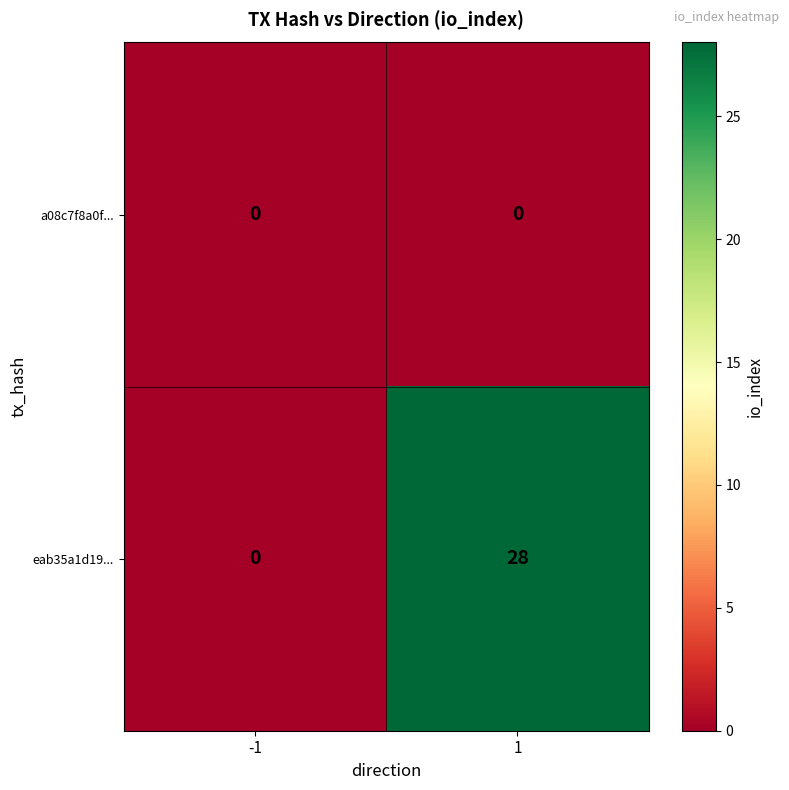

List the series in order of their peak value, highest first.

eab35a1d19..., a08c7f8a0f...